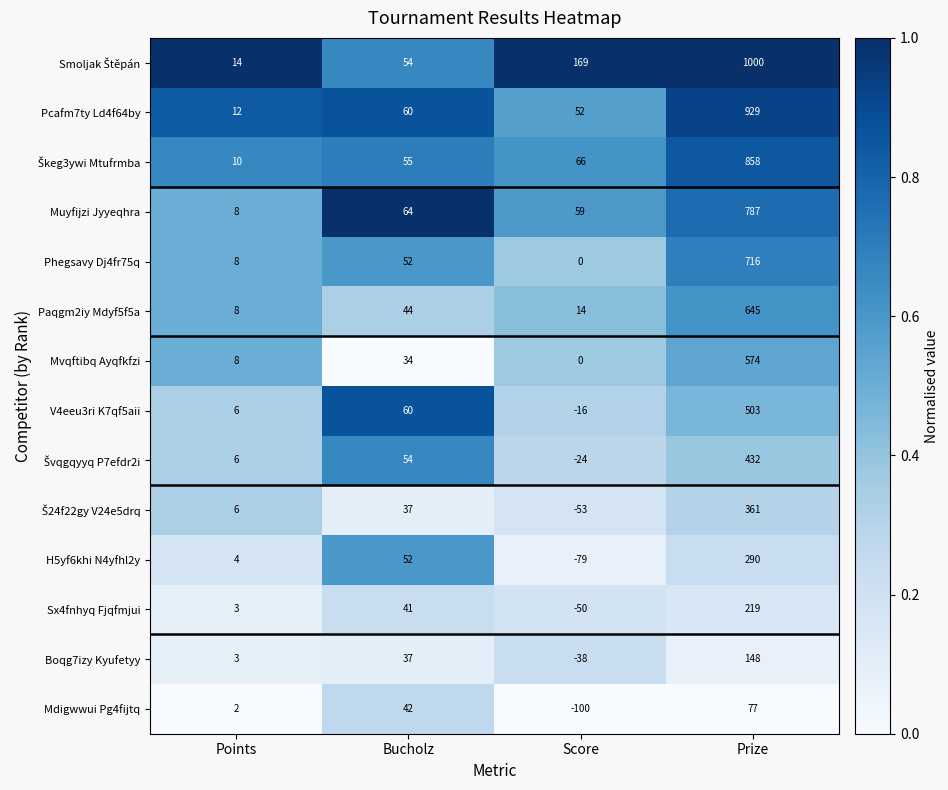

Between Score and Prize, which series saw the biggest shift?

Pcafm7ty Ld4f64by